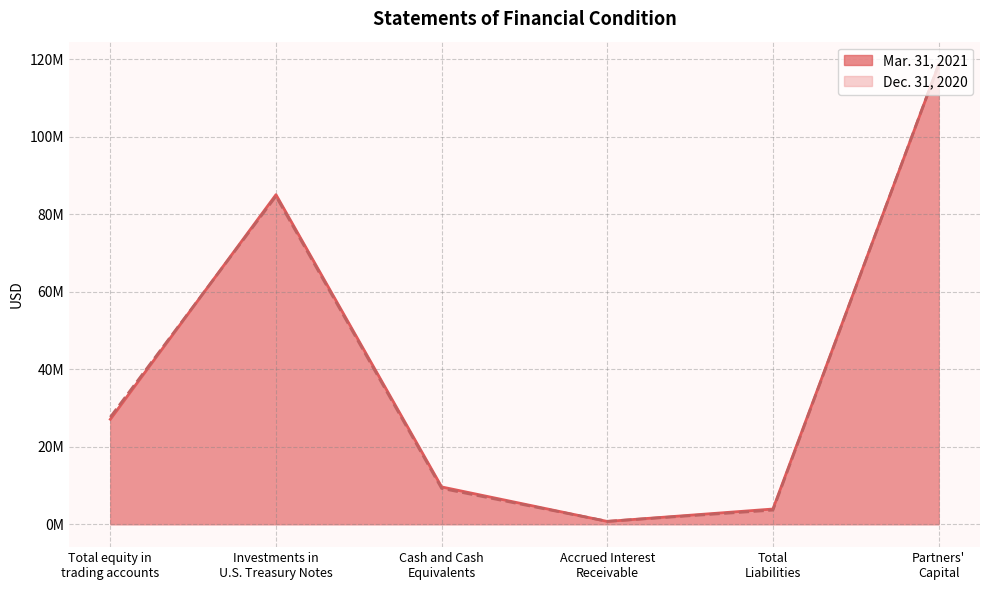

Between Accrued Interest
Receivable and Partners'
Capital, which series saw the biggest shift?

Dec. 31, 2020